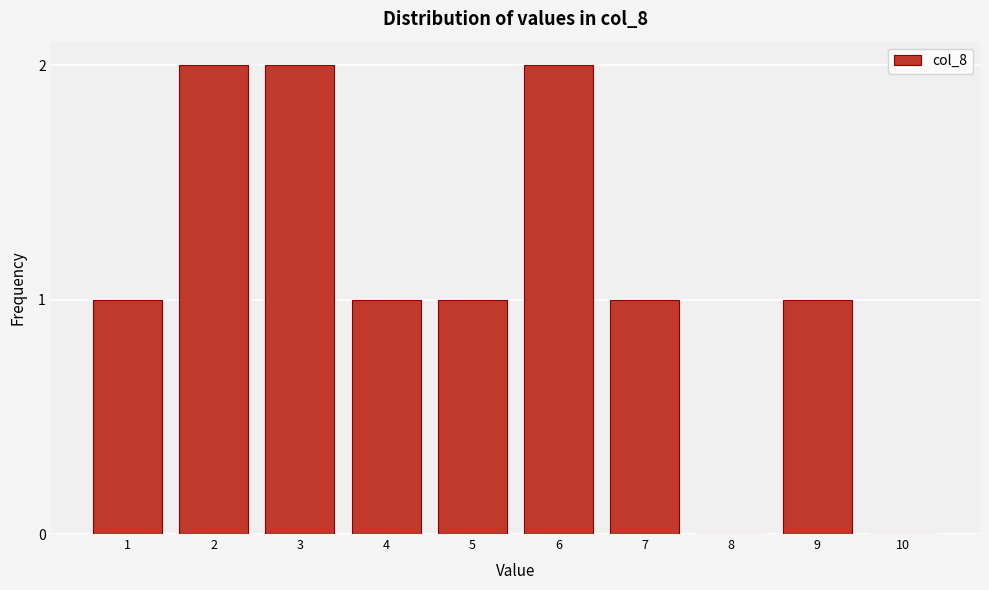

Reading right to left, what are all the values shown in this chart?

10=0	9=1	8=0	7=1	6=2	5=1	4=1	3=2	2=2	1=1